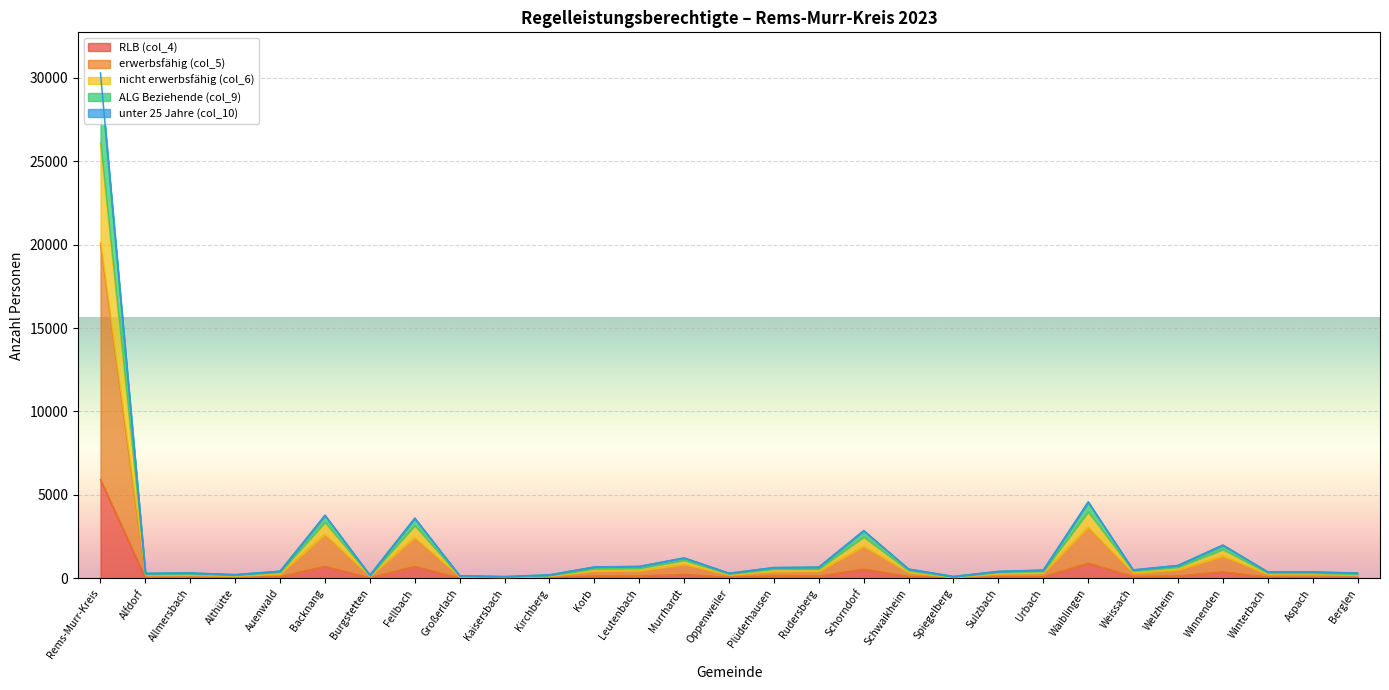

What is the label of the 22nd point from the right?

Fellbach